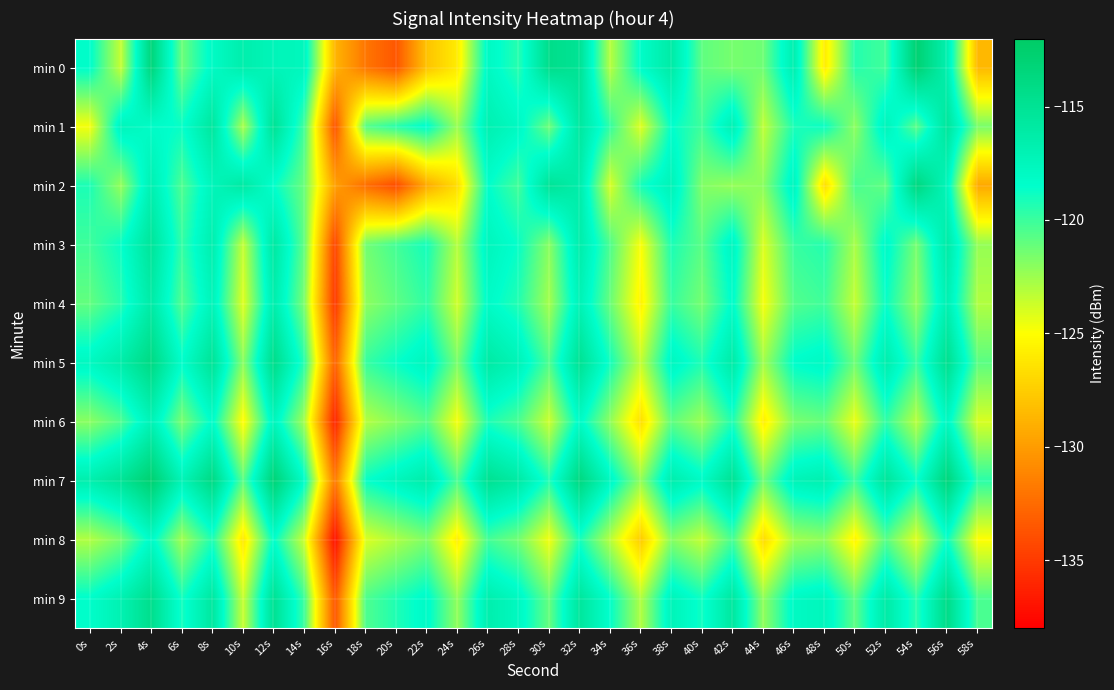

What is the difference between the highest and lowest values at 10s?

10.3